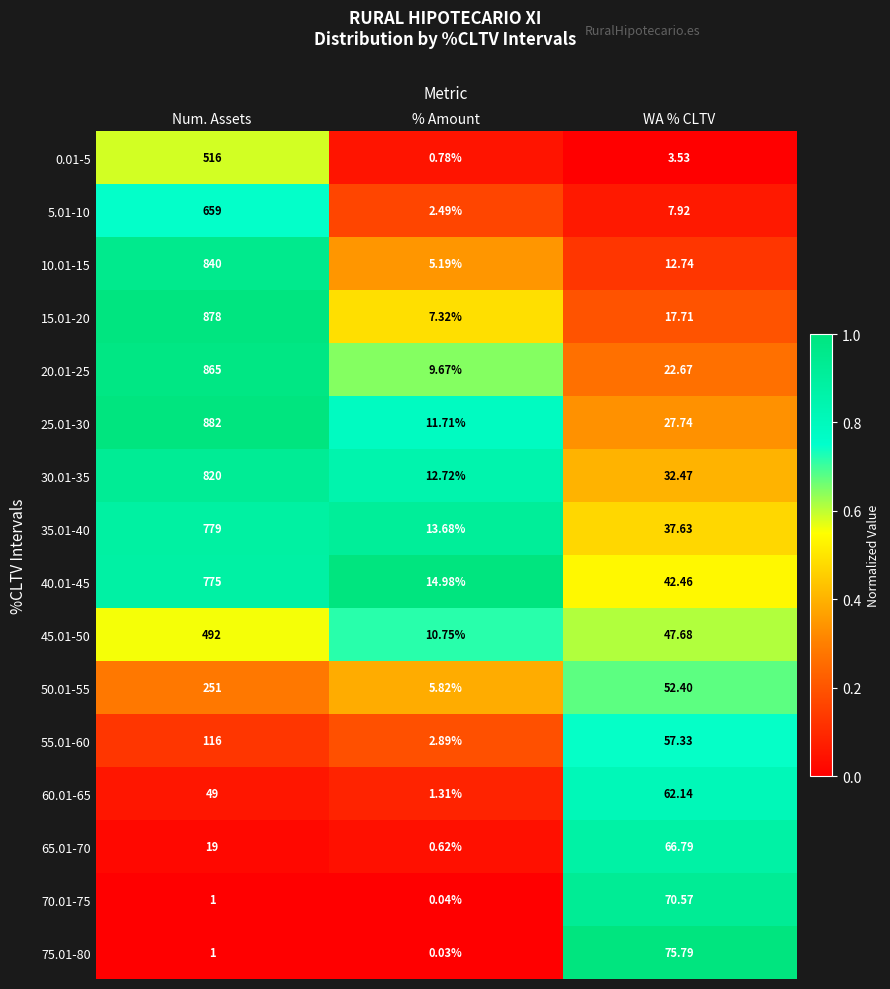

At which category is the sum across all series the highest?

Num. Assets